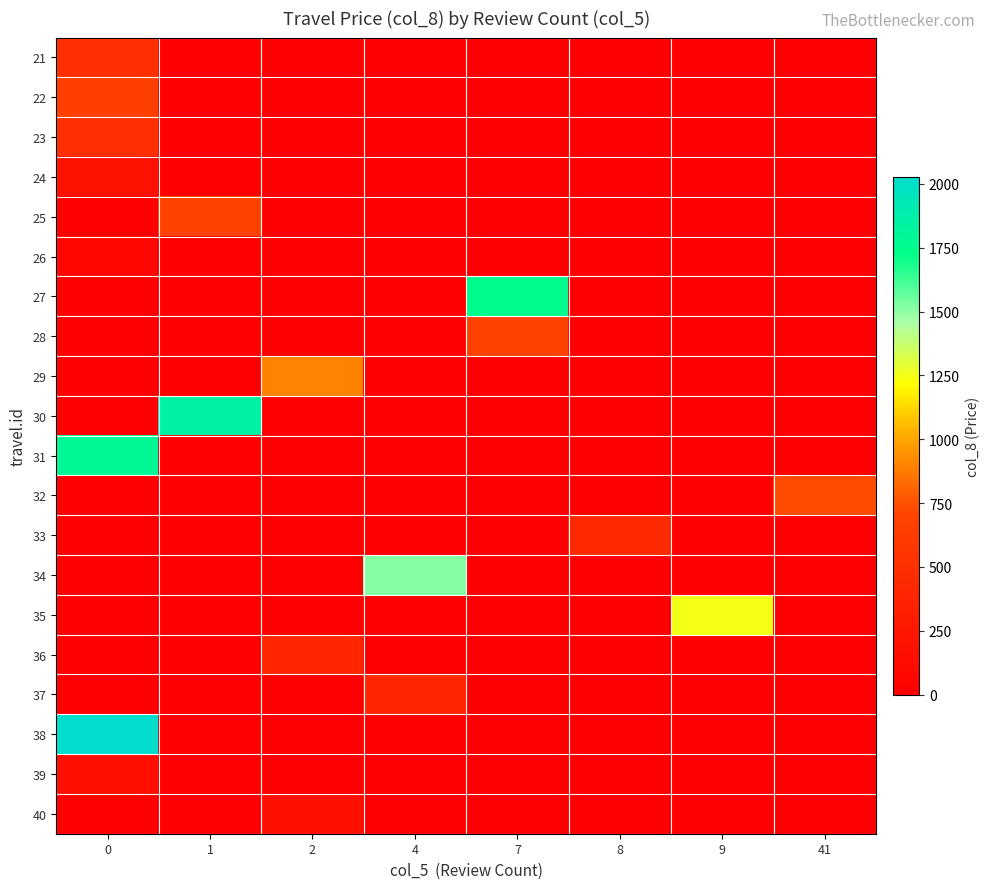

Reading left to right, extract all data points from this chart.

21: 0=498	1=0	2=0	4=0	7=0	8=0	9=0	41=0
22: 0=658	1=0	2=0	4=0	7=0	8=0	9=0	41=0
23: 0=498	1=0	2=0	4=0	7=0	8=0	9=0	41=0
24: 0=188	1=0	2=0	4=0	7=0	8=0	9=0	41=0
25: 0=0	1=698	2=0	4=0	7=0	8=0	9=0	41=0
26: 0=85	1=0	2=0	4=0	7=0	8=0	9=0	41=0
27: 0=0	1=0	2=0	4=0	7=1748	8=0	9=0	41=0
28: 0=0	1=0	2=0	4=0	7=690	8=0	9=0	41=0
29: 0=0	1=0	2=898	4=0	7=0	8=0	9=0	41=0
30: 0=0	1=1850	2=0	4=0	7=0	8=0	9=0	41=0
31: 0=1780	1=0	2=0	4=0	7=0	8=0	9=0	41=0
32: 0=0	1=0	2=0	4=0	7=0	8=0	9=0	41=730
33: 0=0	1=0	2=0	4=0	7=0	8=440	9=0	41=0
34: 0=0	1=0	2=0	4=1515	7=0	8=0	9=0	41=0
35: 0=0	1=0	2=0	4=0	7=0	8=0	9=1250	41=0
36: 0=0	1=0	2=398	4=0	7=0	8=0	9=0	41=0
37: 0=0	1=0	2=0	4=400	7=0	8=0	9=0	41=0
38: 0=2028	1=0	2=0	4=0	7=0	8=0	9=0	41=0
39: 0=160	1=0	2=0	4=0	7=0	8=0	9=0	41=0
40: 0=0	1=0	2=160	4=0	7=0	8=0	9=0	41=0